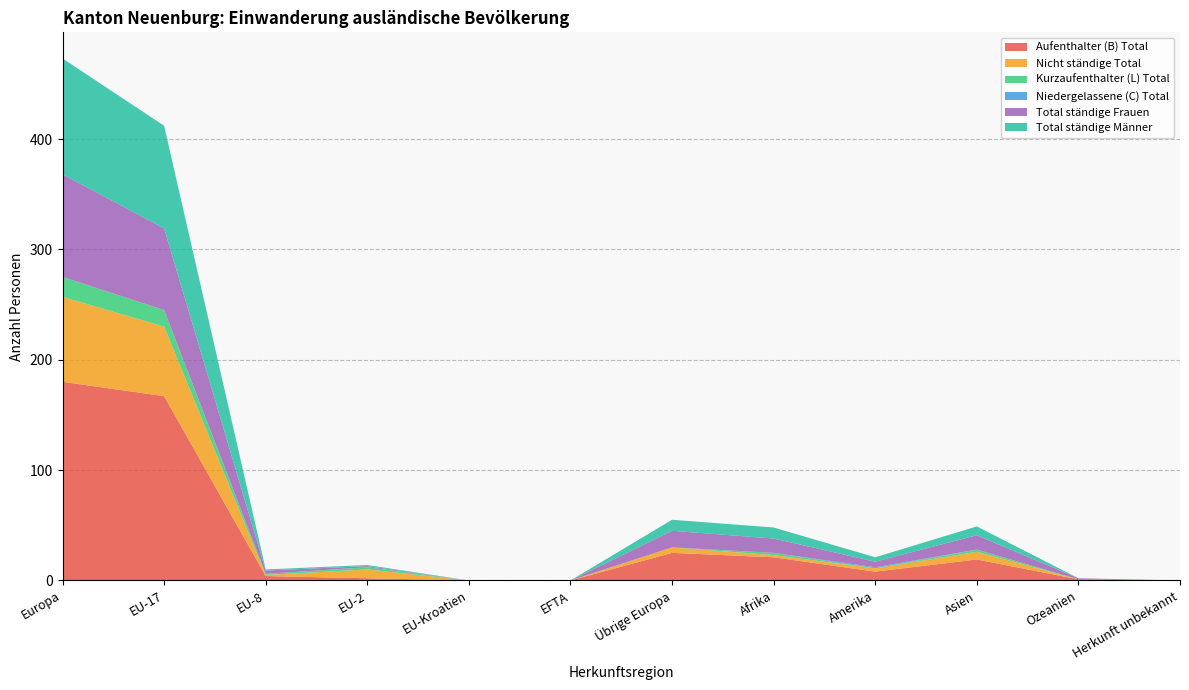

Reading right to left, what are all the values shown in this chart?

Aufenthalter (B) Total: 0	1	19	8	21	25	0	0	2	4	167	180
Nicht ständige Total: 0	0	7	3	2	5	0	0	8	1	63	77
Kurzaufenthalter (L) Total: 0	0	2	0	2	0	0	0	2	1	15	18
Niedergelassene (C) Total: 0	0	0	1	0	0	0	0	0	0	0	0
Total ständige Frauen: 0	1	13	5	13	15	0	0	1	3	74	93
Total ständige Männer: 0	0	8	4	10	10	0	0	1	1	93	105